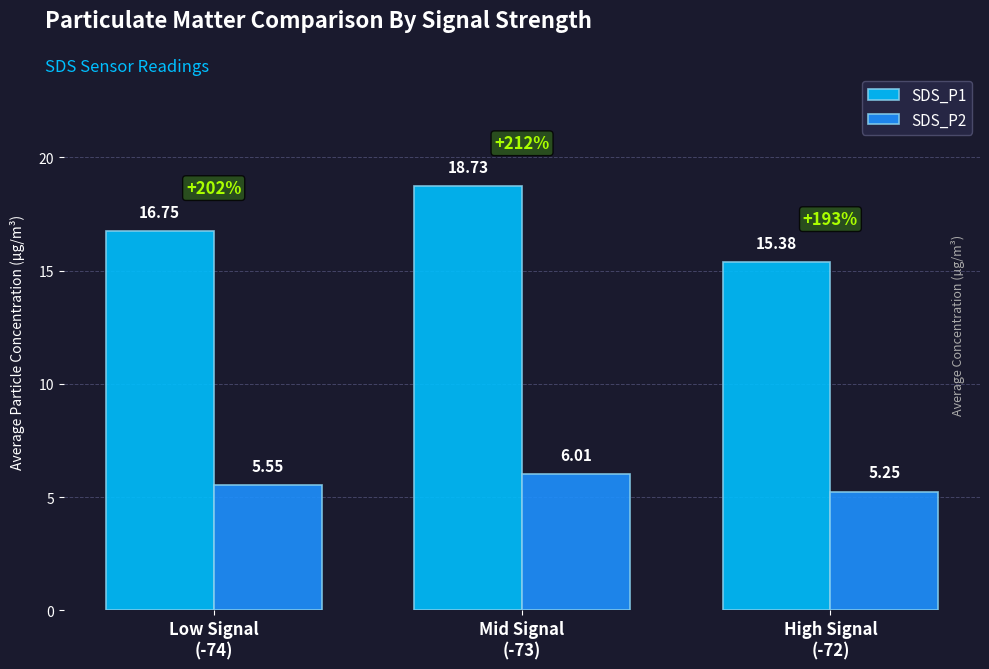

What is the average value of the SDS_P2 series?

5.6